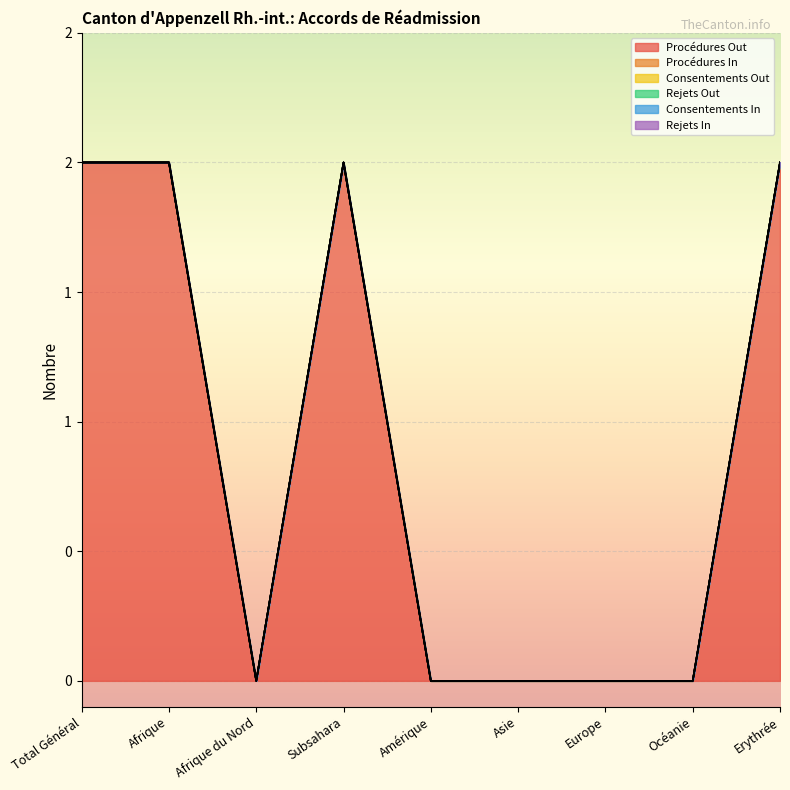

Is the value of Rejets Out at Amérique greater than the value of Procédures Out at Océanie?

No